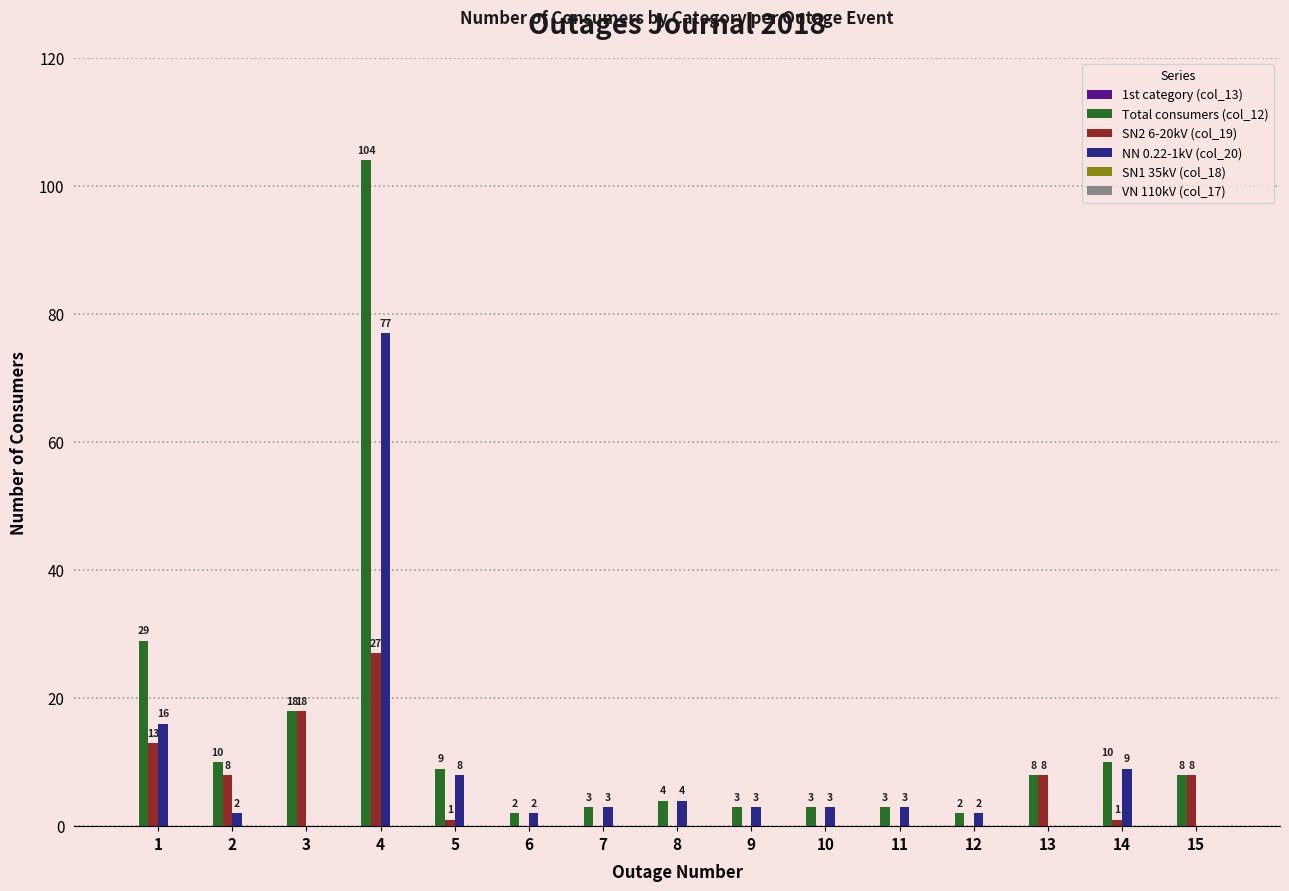

Does the chart contain stacked bars?

No